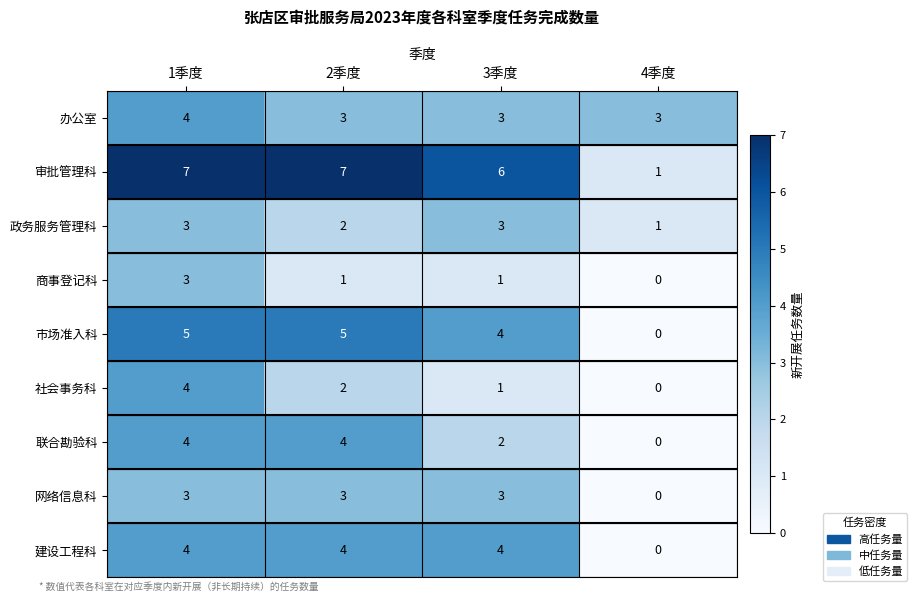

Read the 办公室 value at 1季度.

4